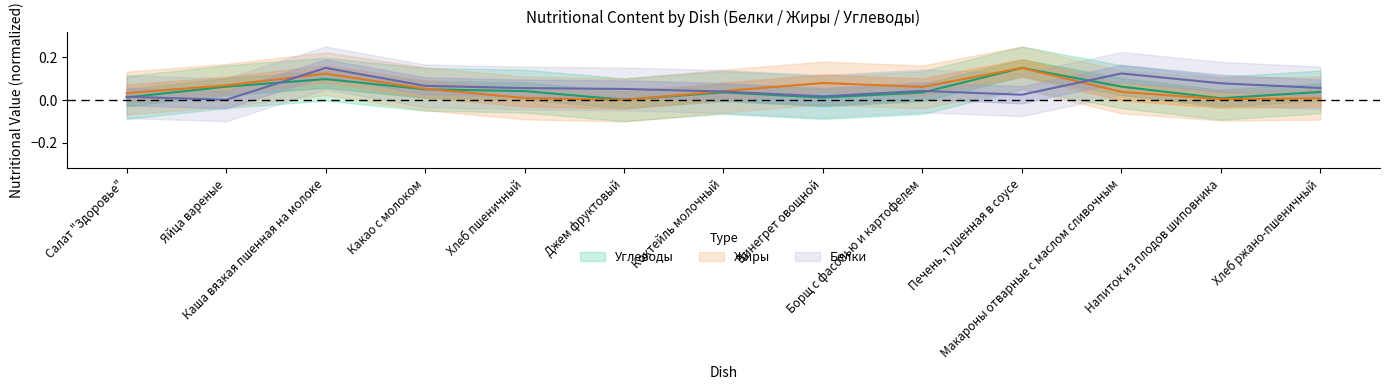

At how many categories does at least one series exceed 0?

13